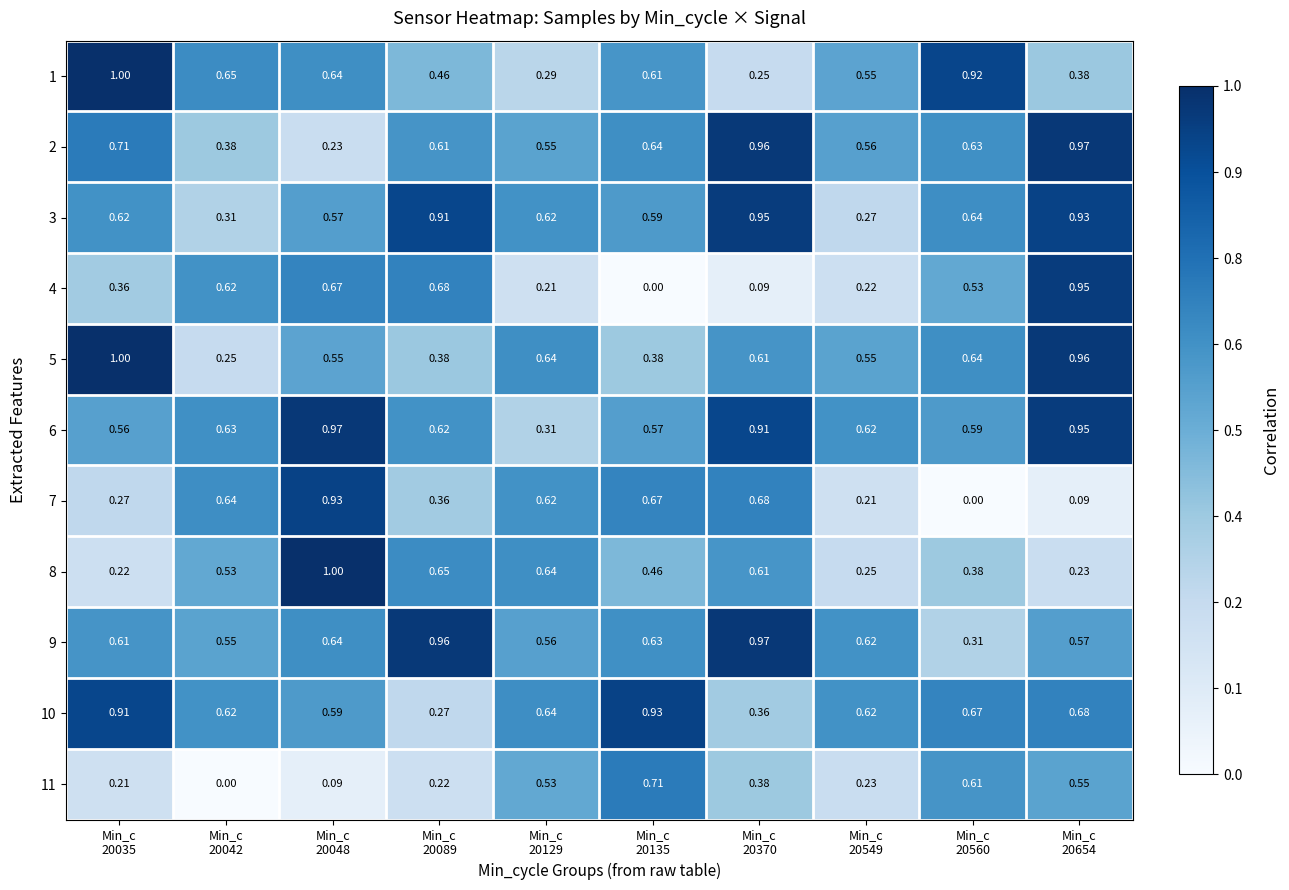

At Min_c 20560, list the series in order from smallest to largest.

7, 9, 8, 4, 6, 11, 2, 5, 3, 10, 1